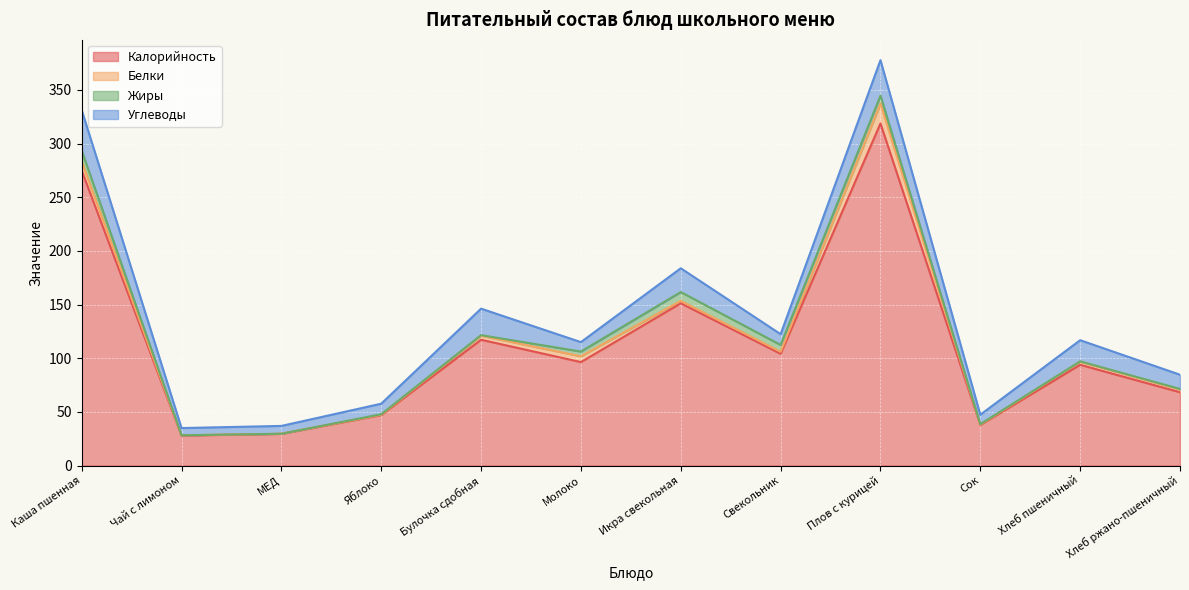

Is it true that Жиры equals -4.4 at МЕД?

False